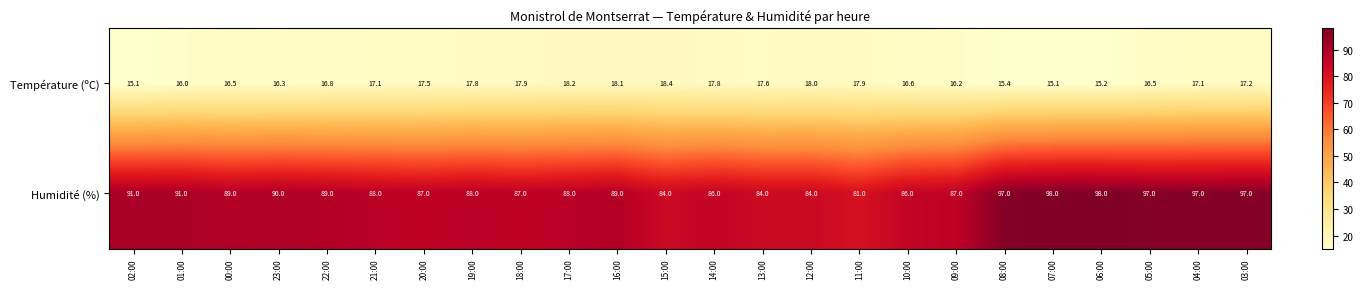

What is the maximum value for Humidité (%)?

98.0